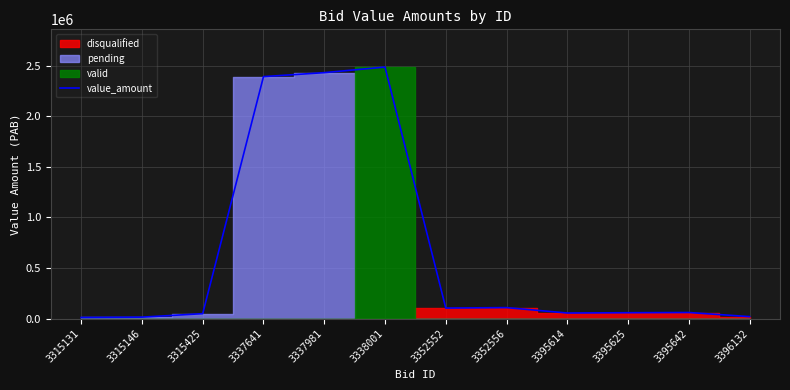

Where is the first local maximum?

3338001